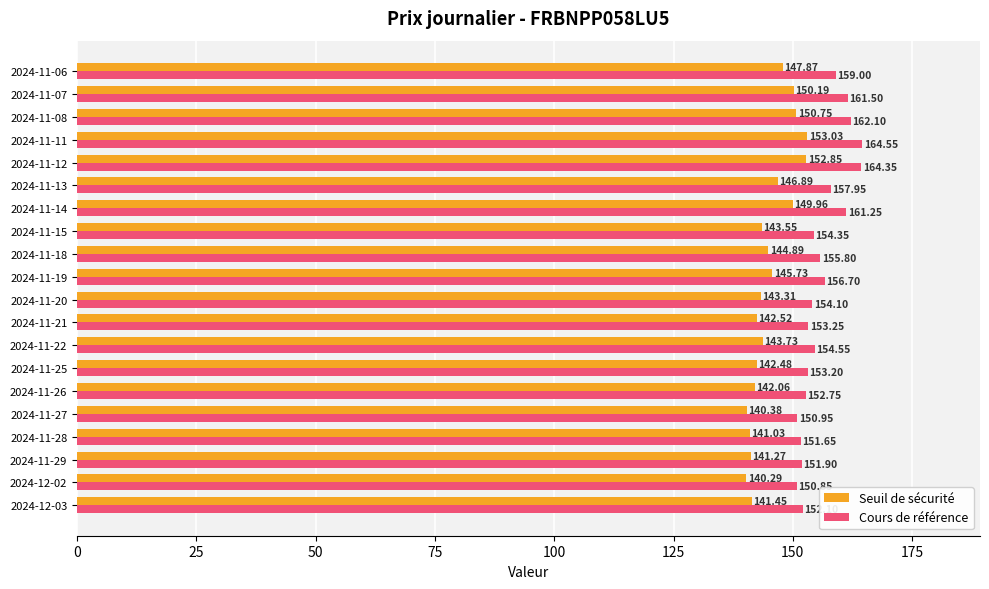

What is the spread (max minus min) of values at 2024-12-02?

10.6